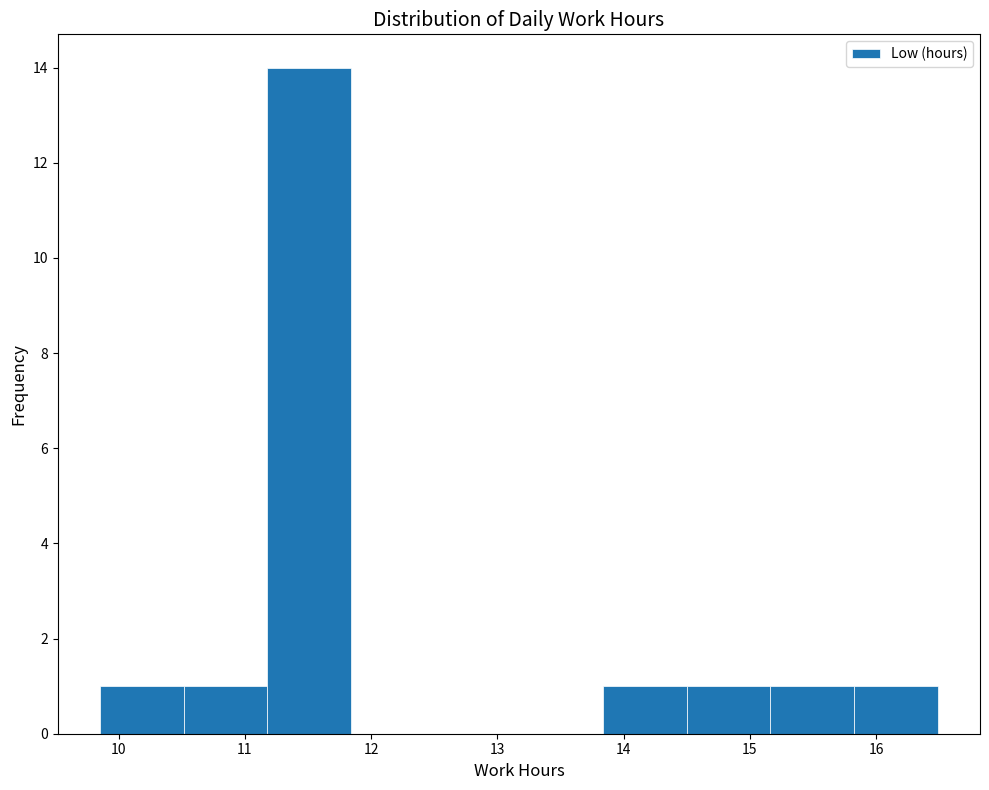

Which range on the x-axis has the tallest bar?

11.2 to 11.8